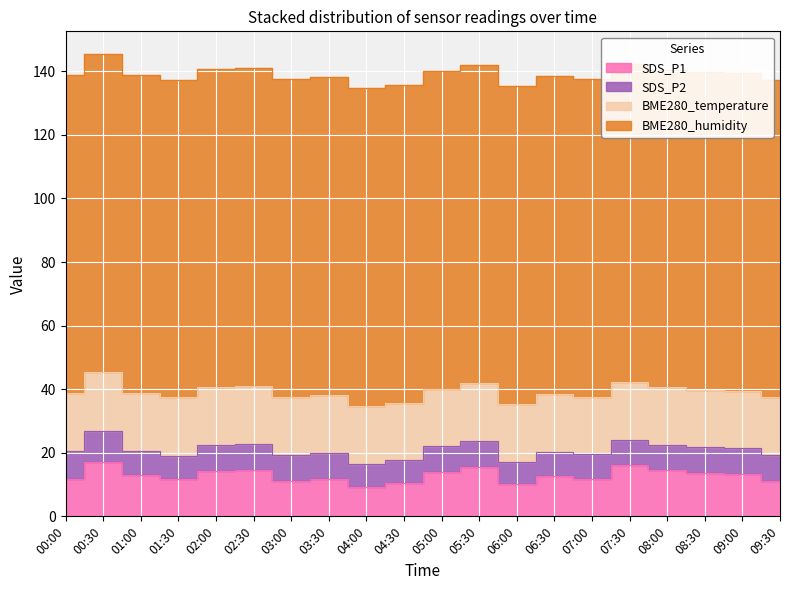

True or false: SDS_P1 and SDS_P2 cross at least once.

False